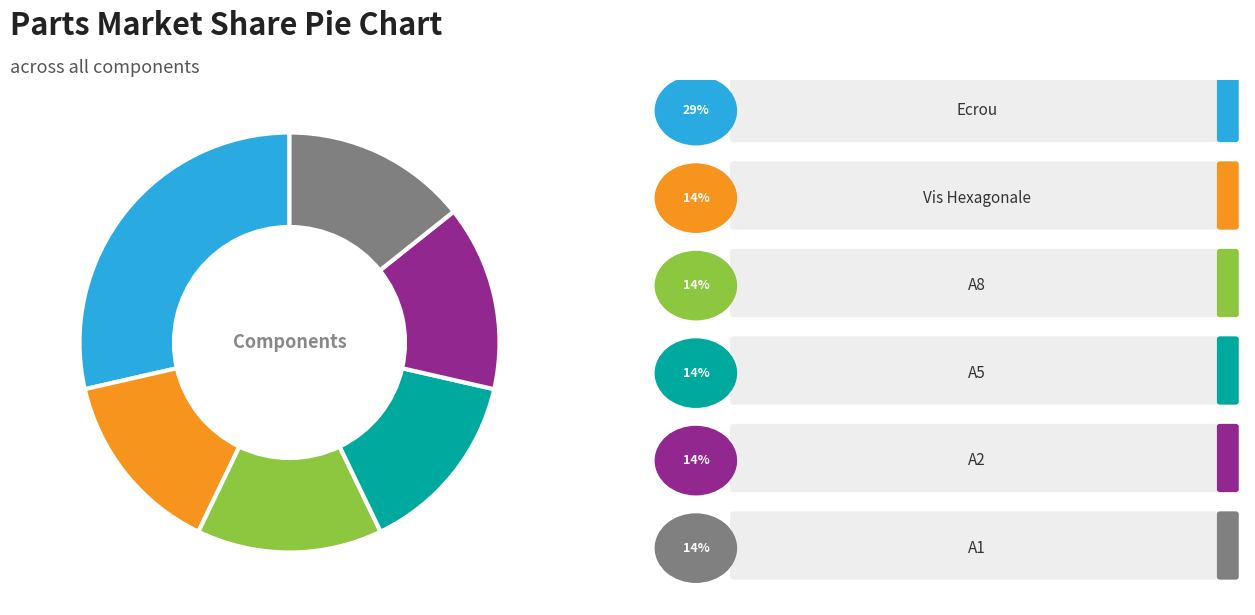

Does any single category account for the majority?

No